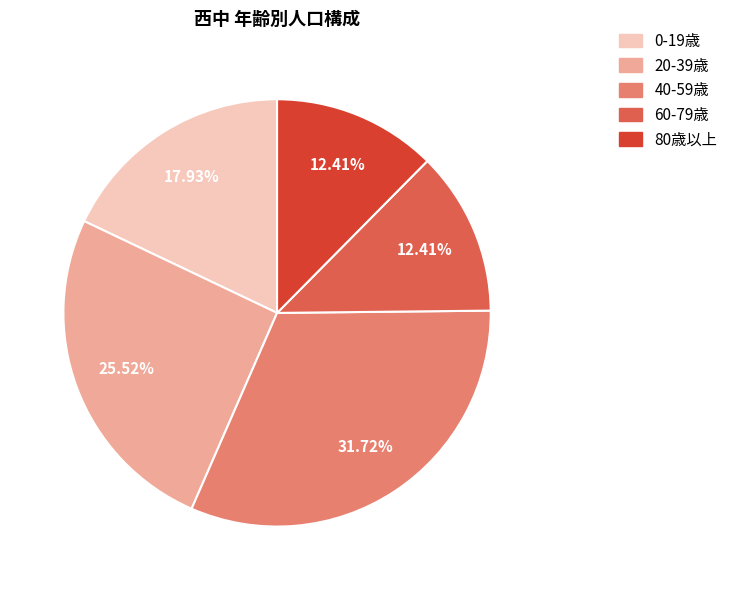

Does any single category account for the majority?

No